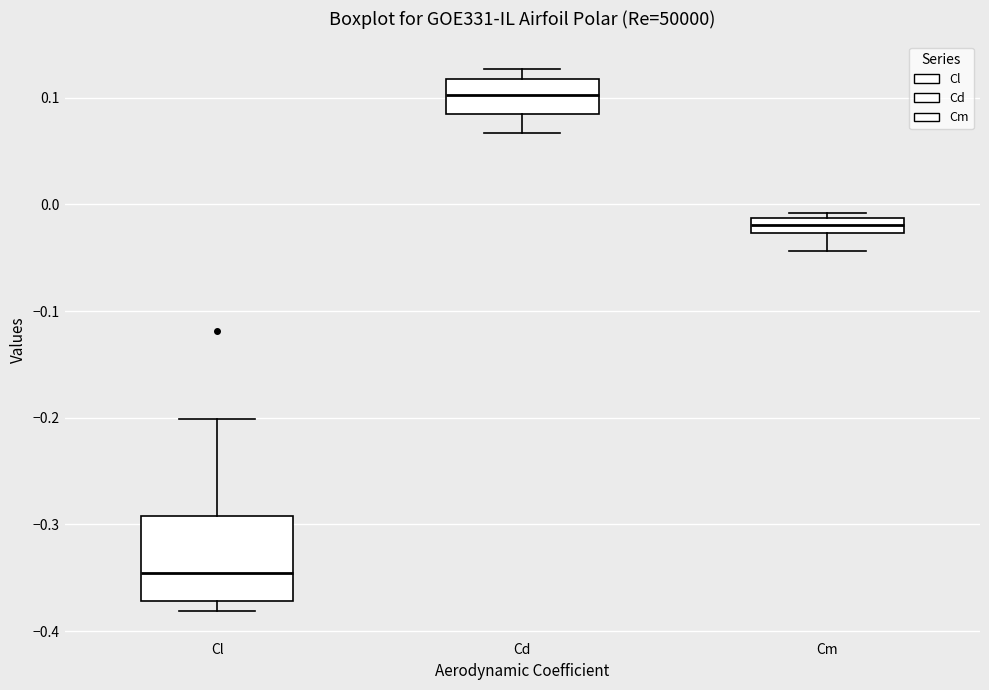

Which box has the highest median line?

Cd